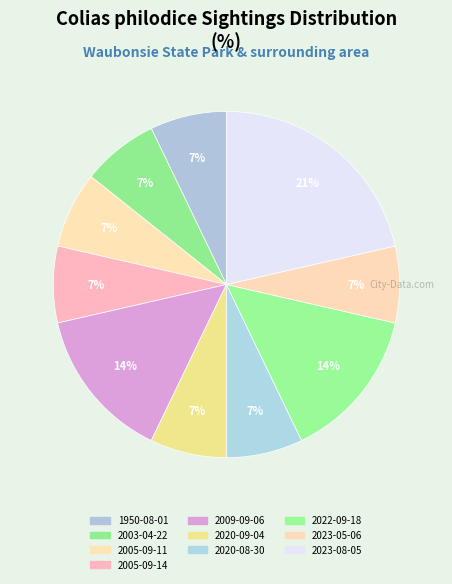

How many slices are in this pie chart?

10